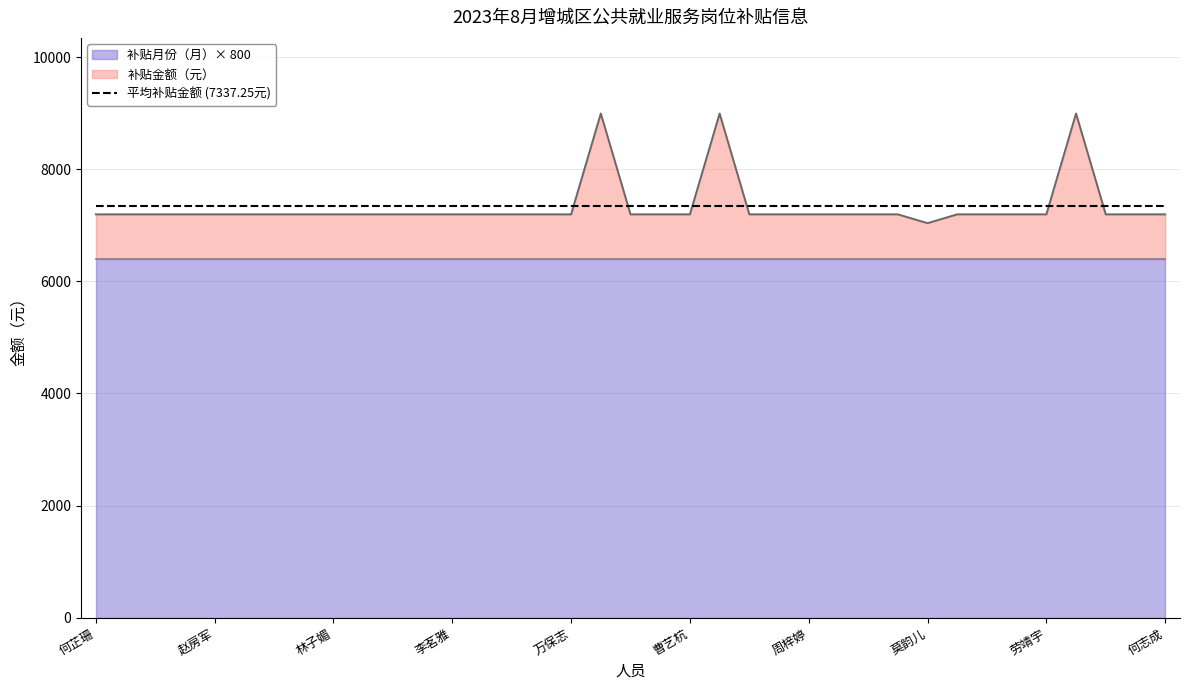

Does the chart have visible grid lines?

Yes